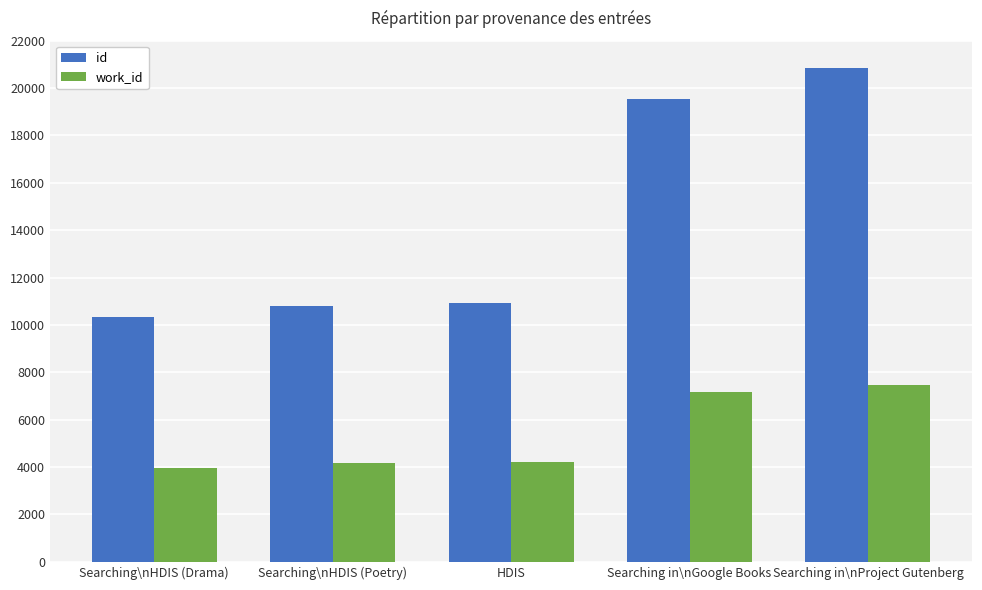

Does the chart contain any negative values?

No